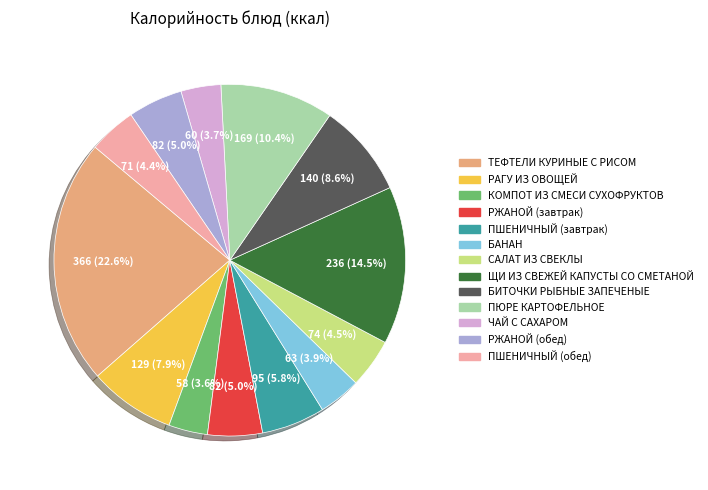

To the nearest percent, what percentage of the pie is РЖАНОЙ (обед)?

5%